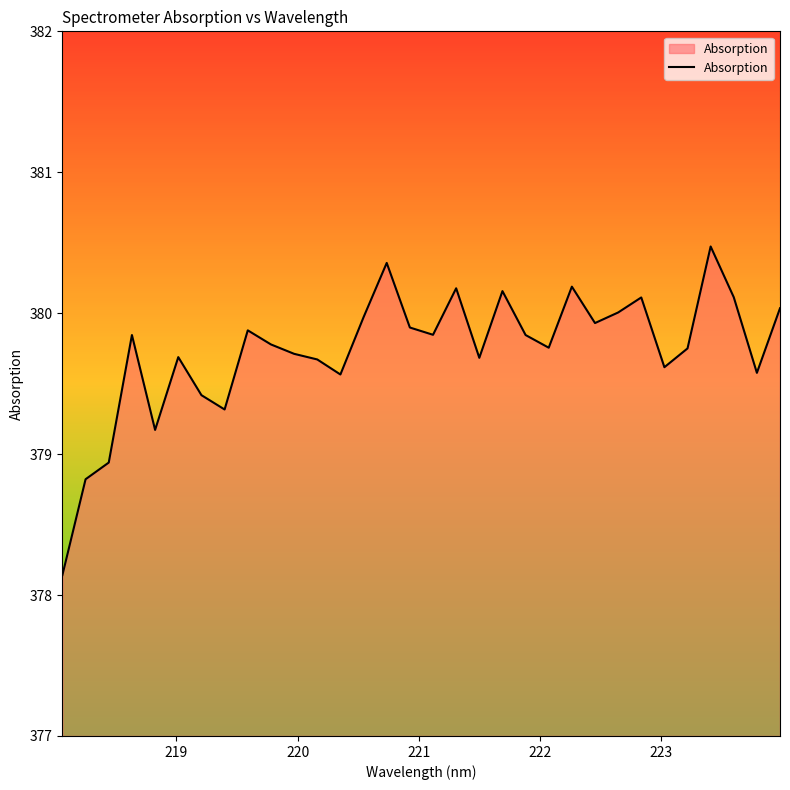

How many interior local peaks (higher than both neighbors) does the data have?

9